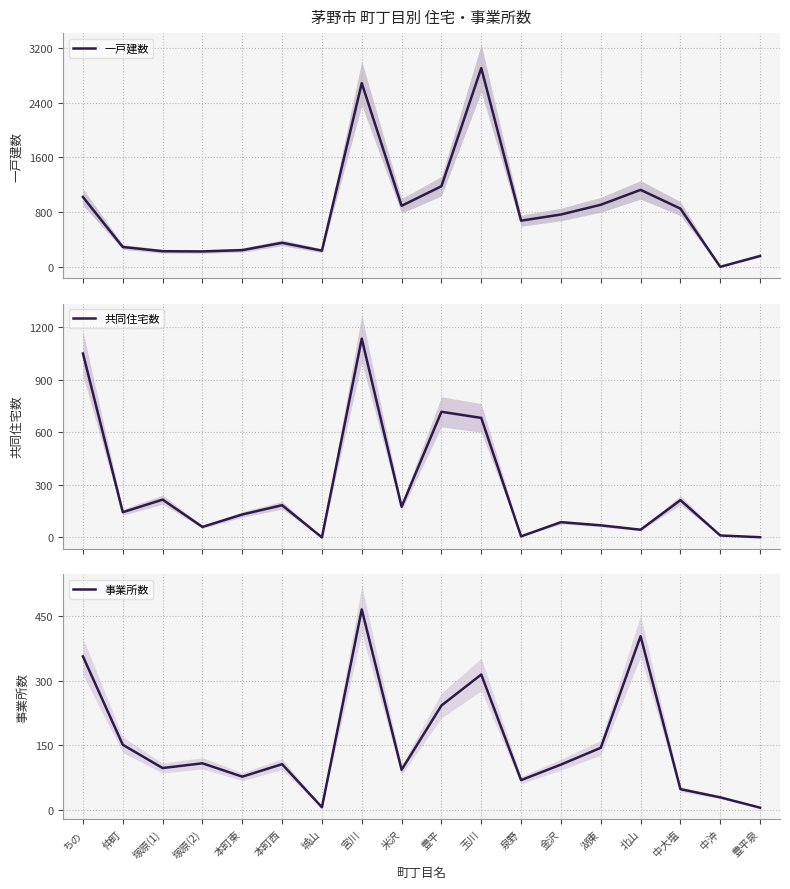

Count the number of categories in the chart.

18